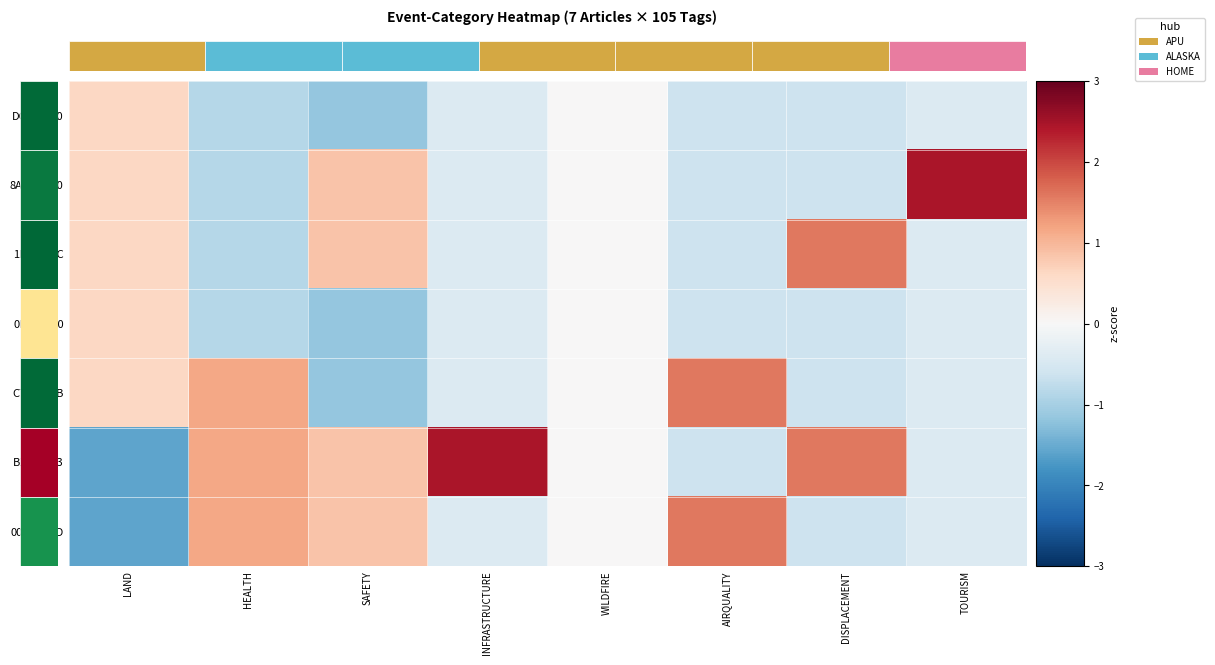

Which series has the largest total across all categories?

B1526963